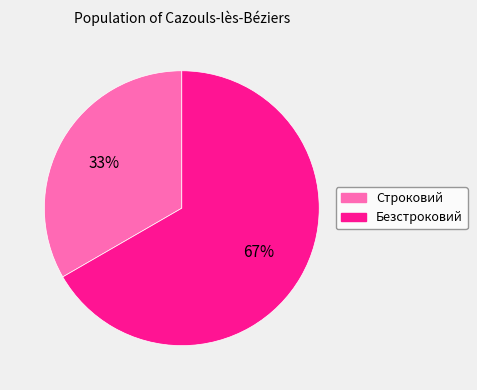

Which category has the smallest portion of the pie?

Строковий